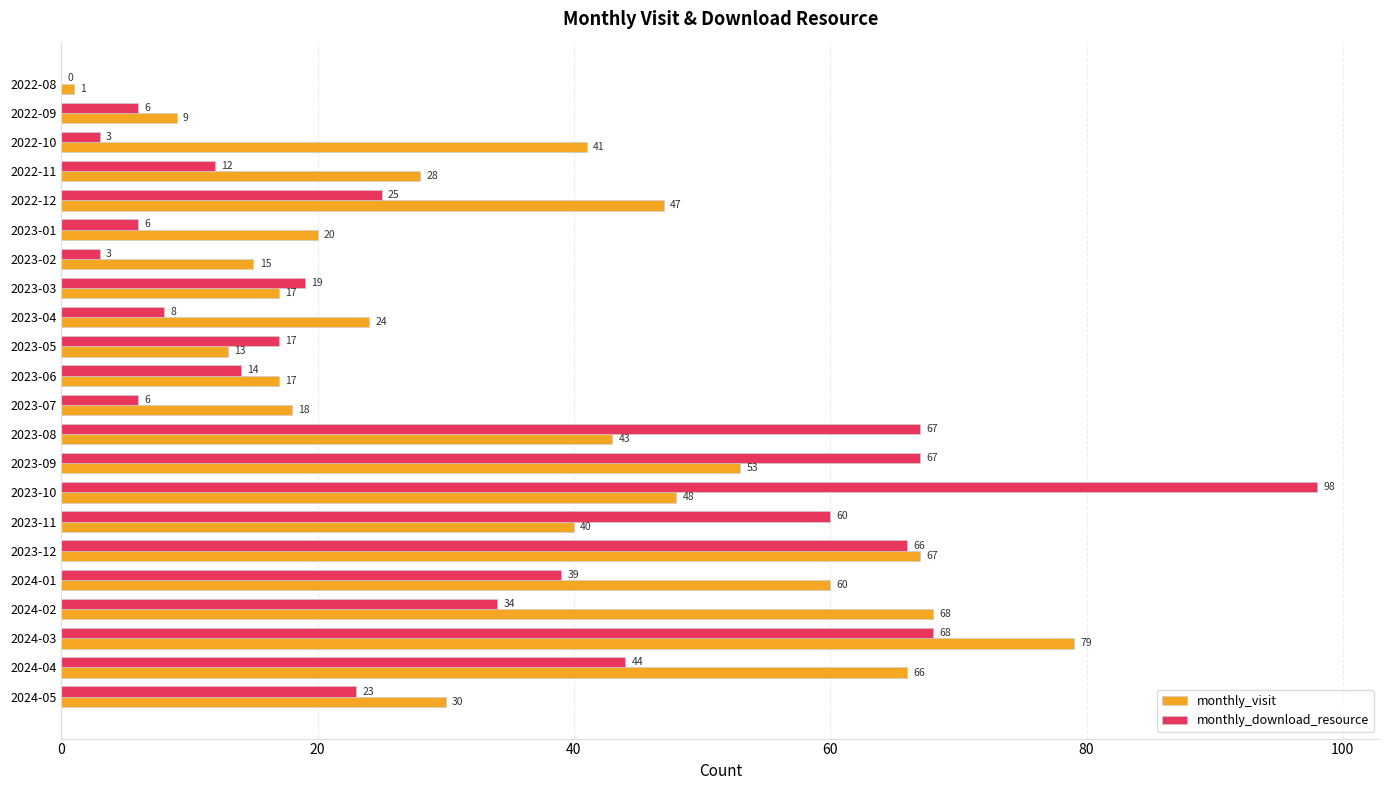

Which series has the largest total across all categories?

monthly_visit